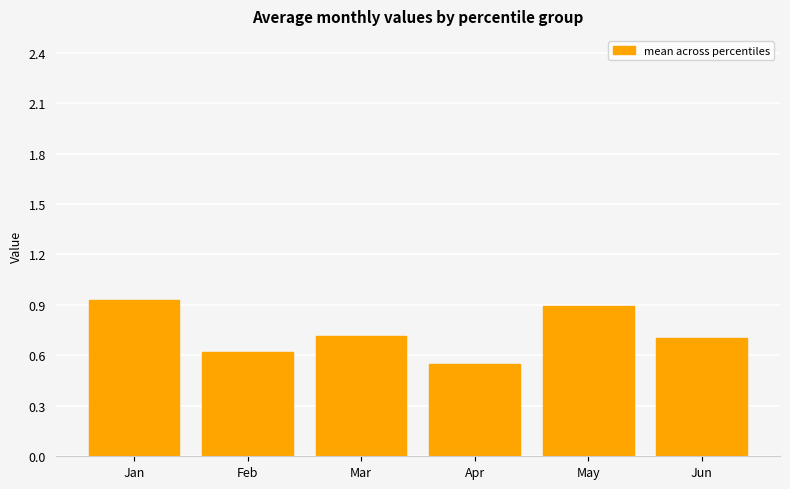

The value at Mar is 0.7. True or false?

True